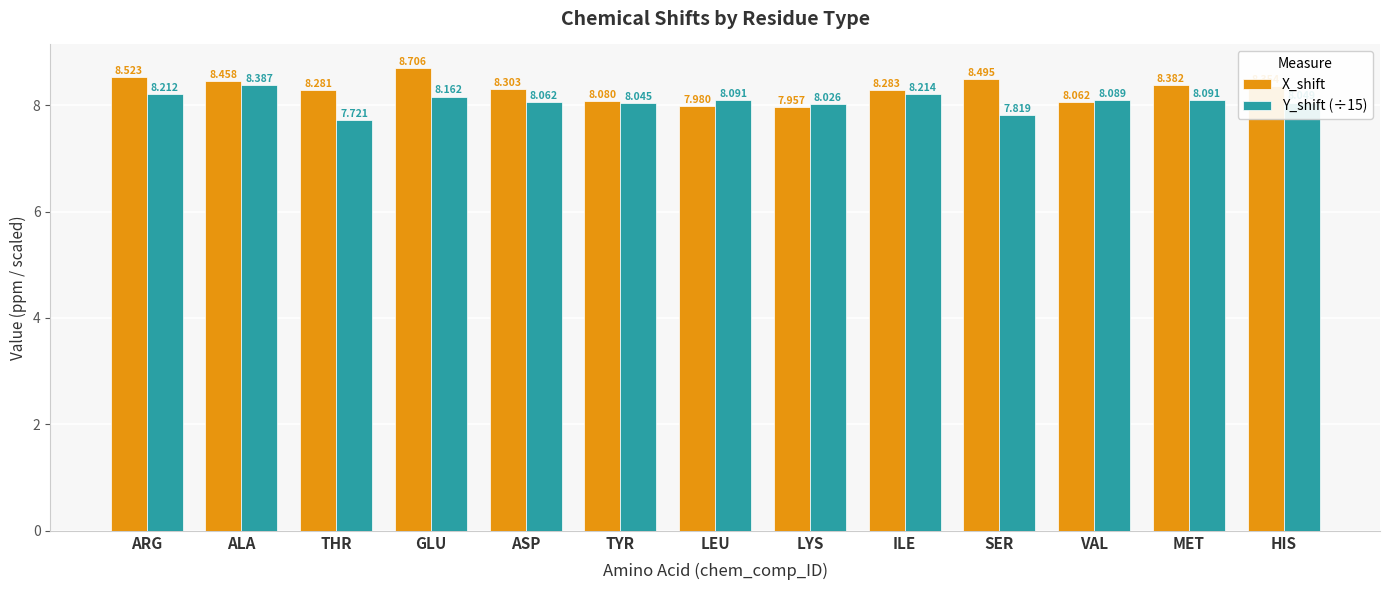

At which category does the chart reach its peak across all series?

GLU